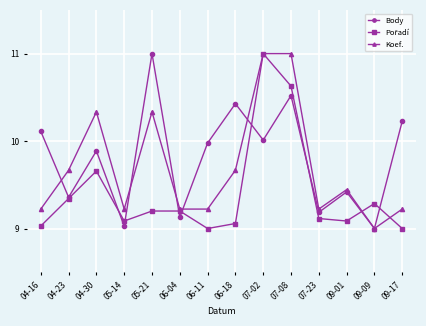

What is the difference between the maximum and second lowest values in the Koef. series?

1.8